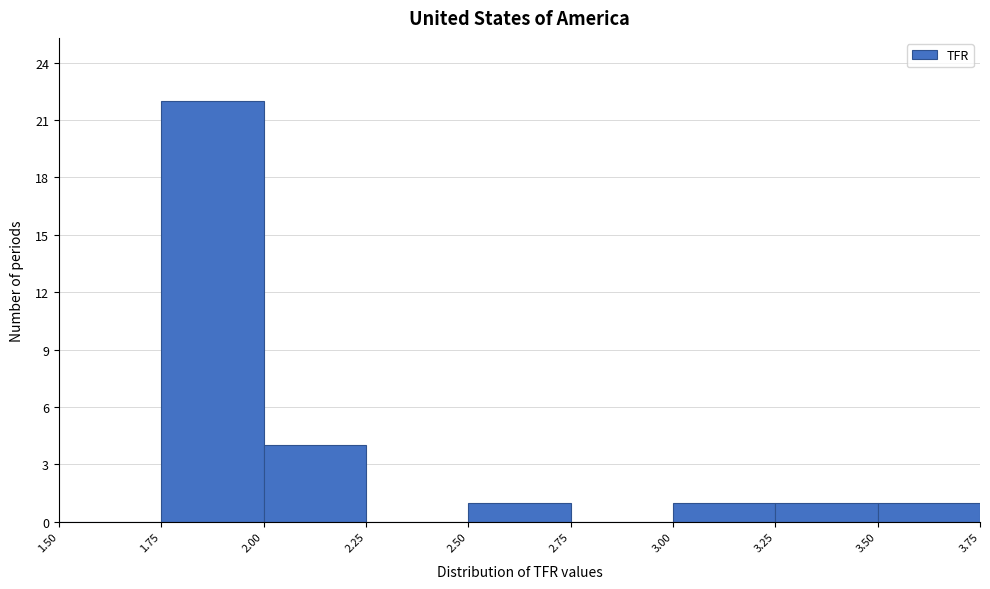

Over which range of the x-axis is the bar tallest?

1.75 to 2.00